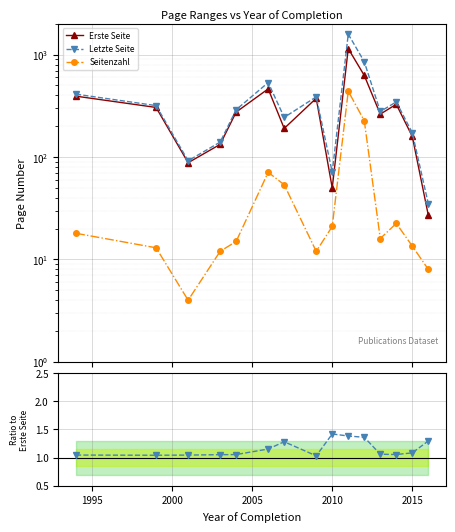

What is the greatest value displayed?

1585.0